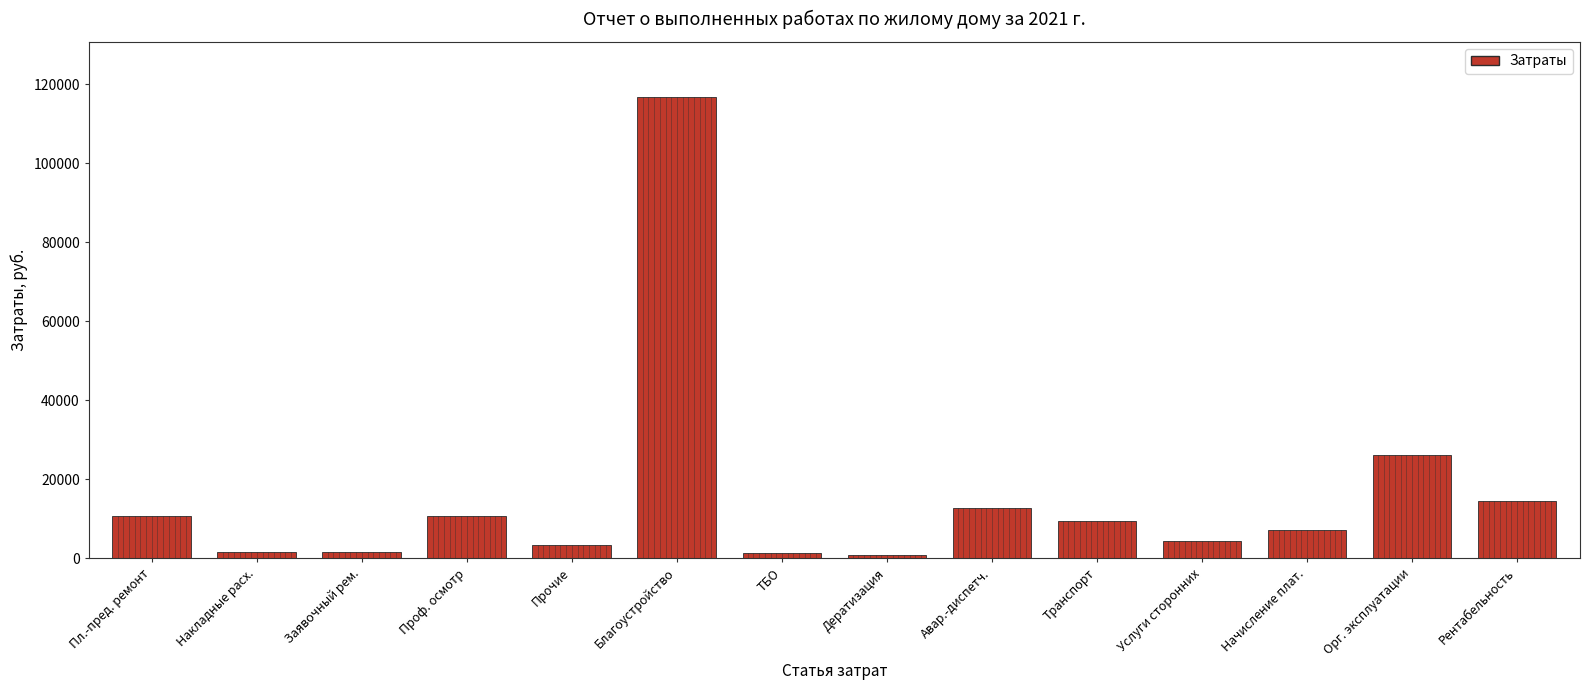

What is the label of the 1st bar from the right?

Рентабельность